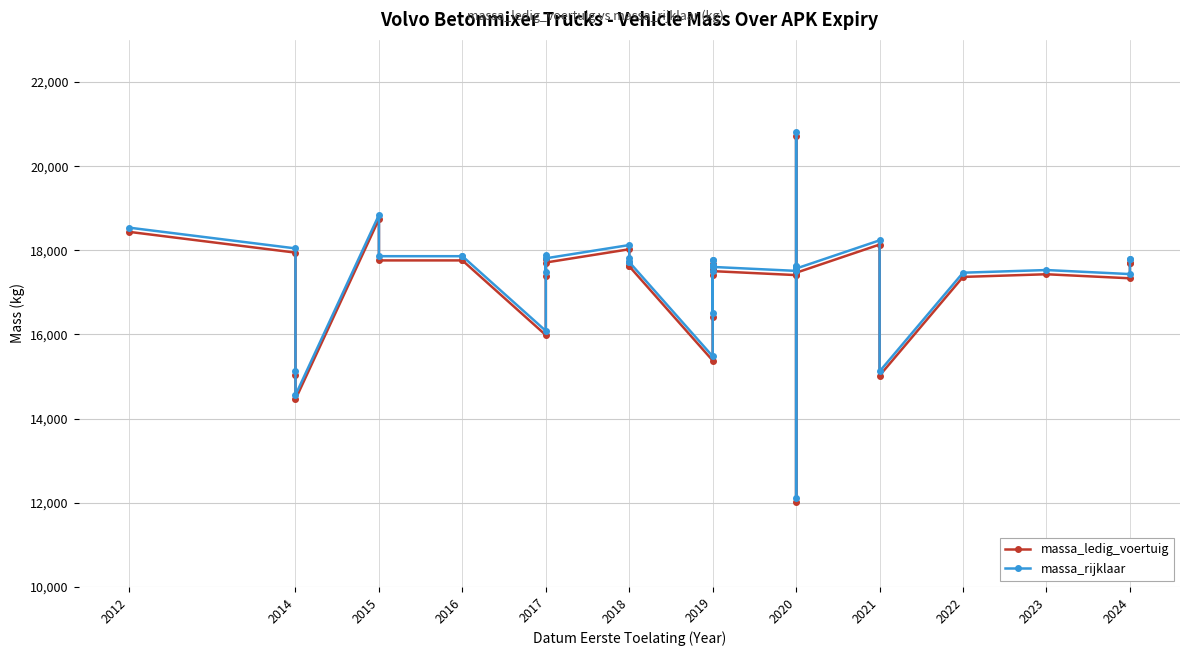

Which series has the widest spread of values?

massa_ledig_voertuig